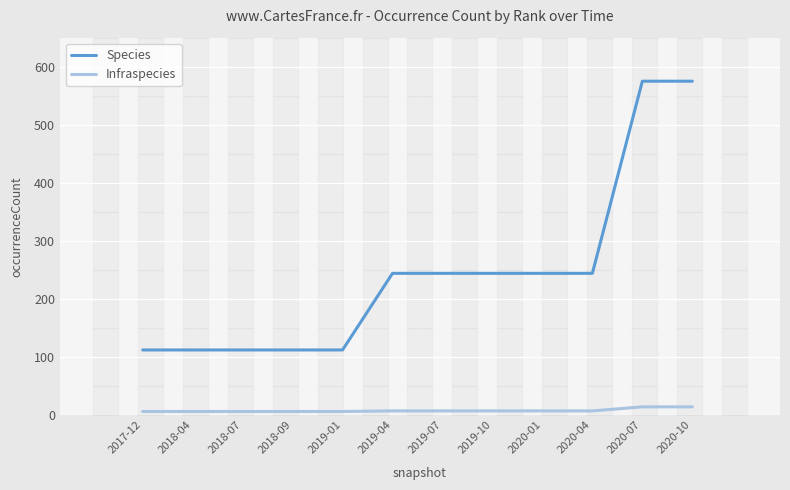

What is the total value across all series at 2018-04?

118